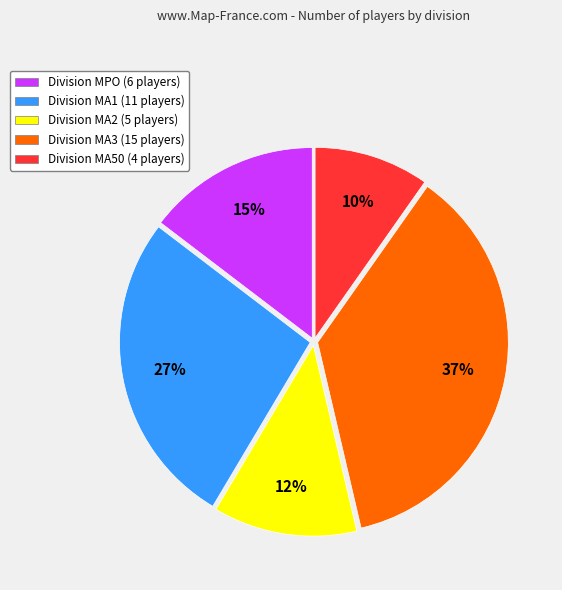

How many segments does this pie chart have?

5